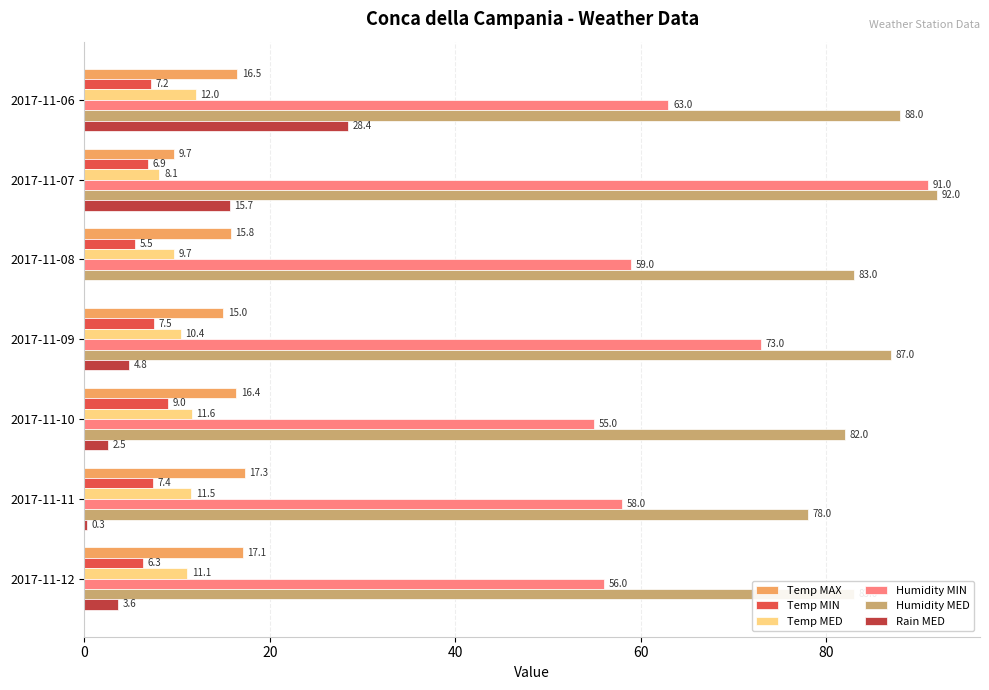

At which category is the sum across all series the highest?

2017-11-07